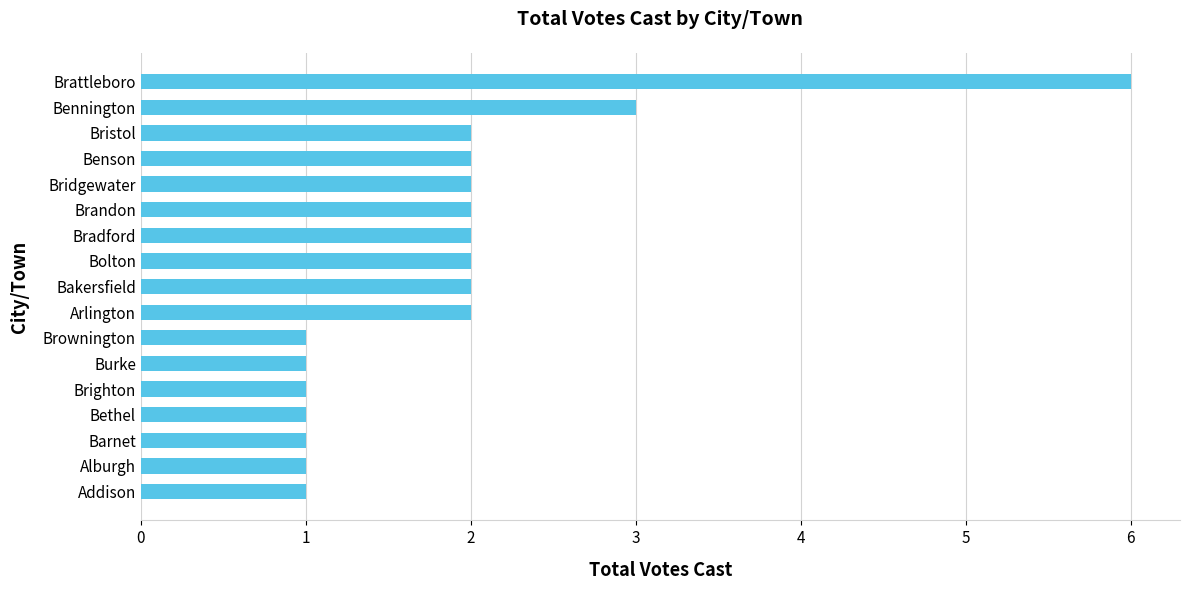

Are the bars grouped side by side (vs. stacked)?

No